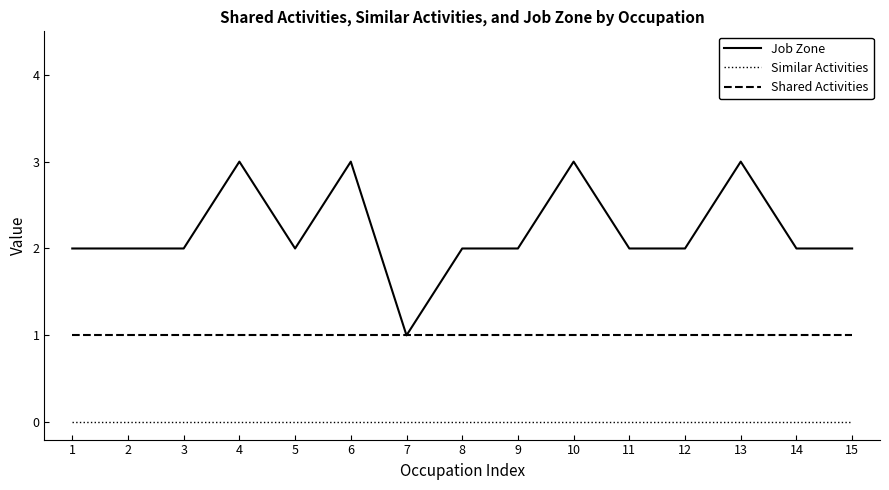

At which label does Job Zone reach its minimum?

7